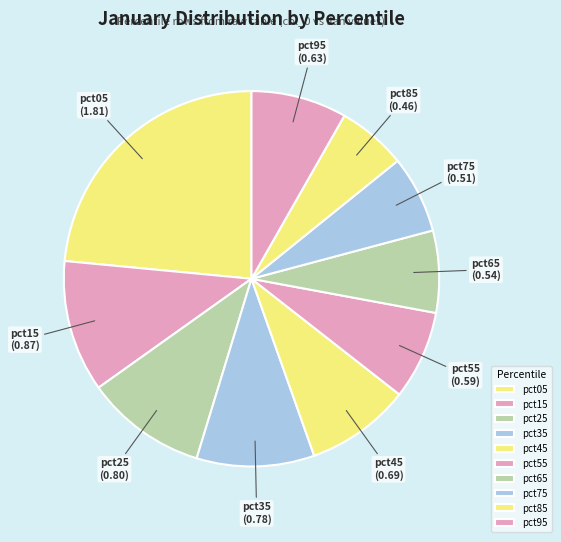

Is the sum of pct25 and pct75 greater than half?

No